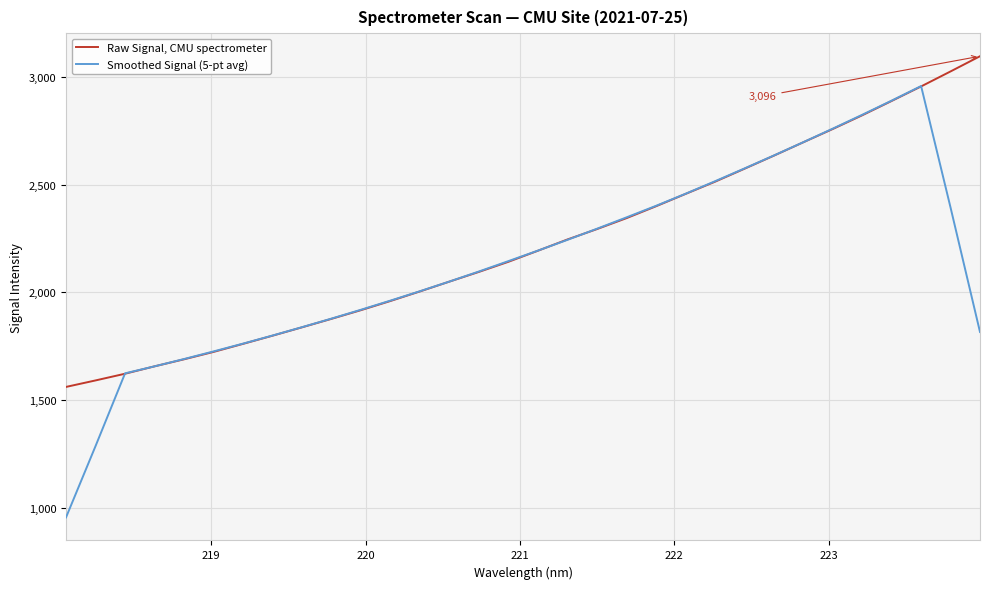

At how many categories does at least one series exceed 1208?

32